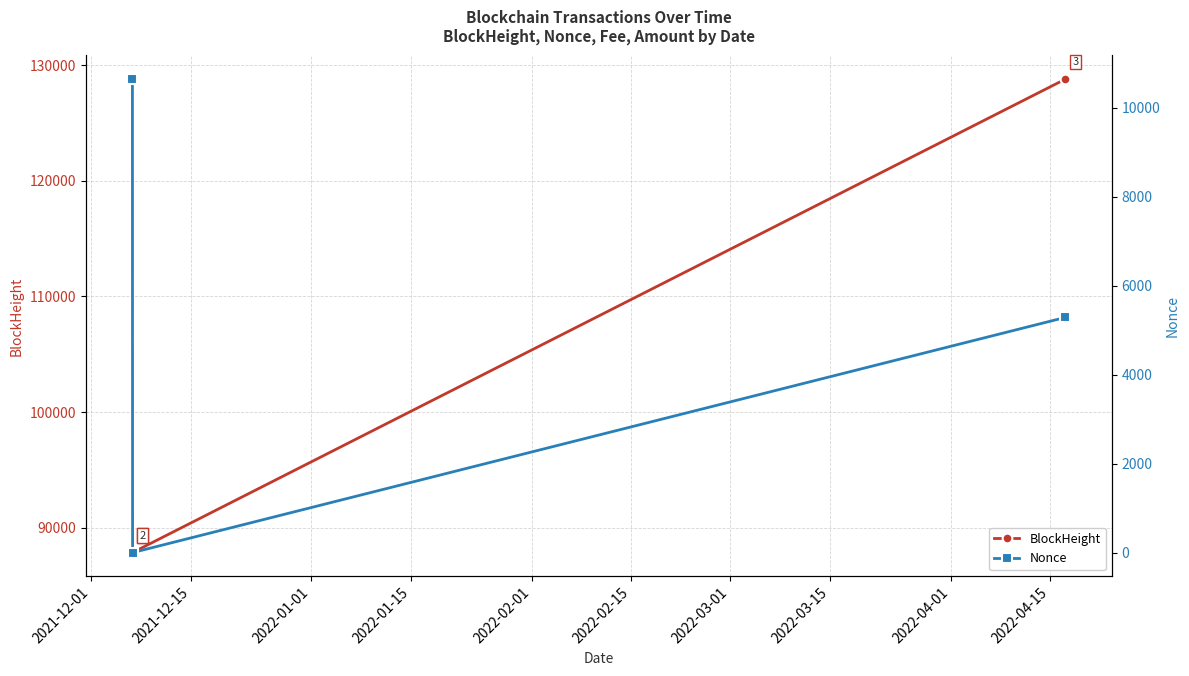

What is the difference between the second highest and minimum values in the BlockHeight series?

4